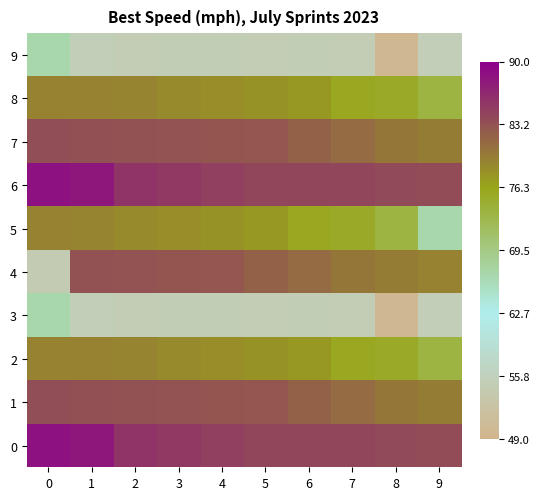

List the series in order of their peak value, highest first.

0, 6, 1, 7, 4, 2, 8, 5, 3, 9